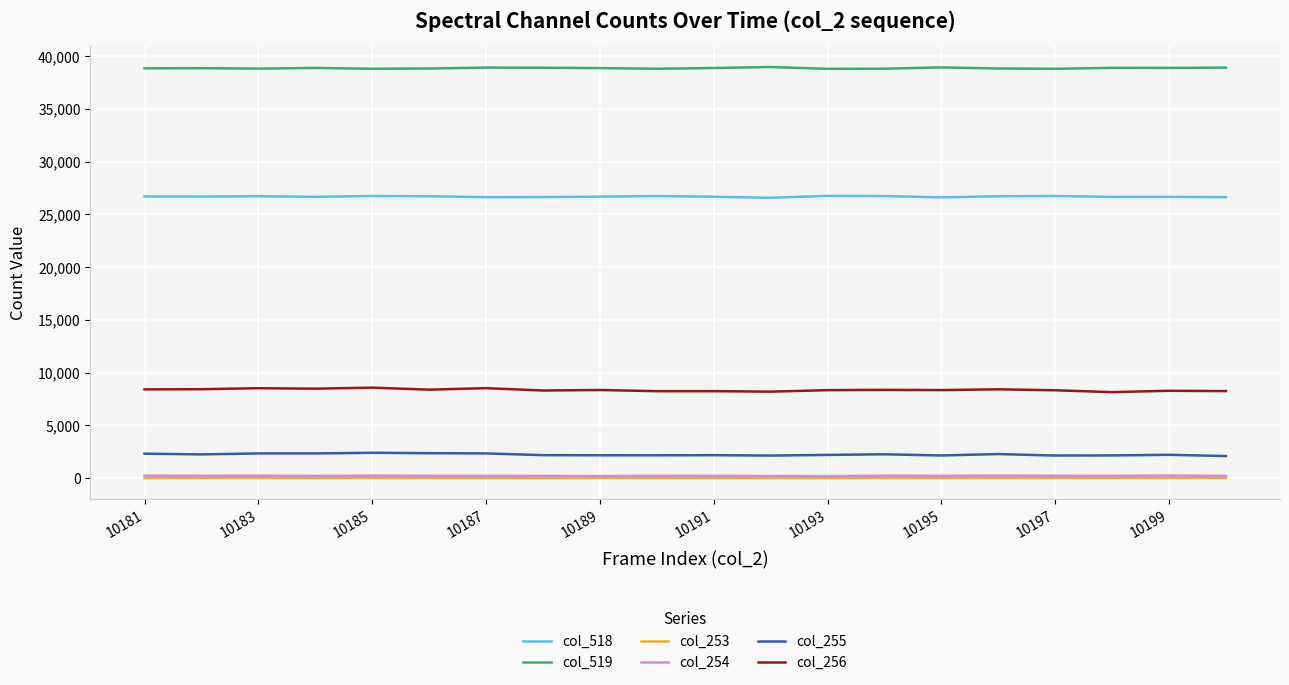

What is the greatest value displayed?

38965